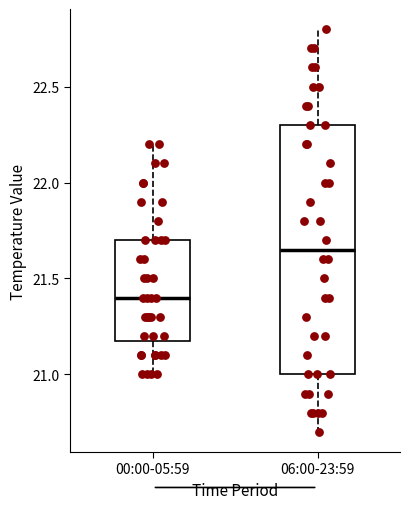

Reading left to right, transcribe this box plot: for each box, give where its median line is, the range the box spans, and where its two whiskers end, as read against the y-axis. The values are not printed on the chart, so give them approximately, as read against the axis.

00:00-05:59: median 21.40, box 21.20 to 21.70, whiskers 21.00 to 22.20
06:00-23:59: median 21.65, box 21.00 to 22.30, whiskers 20.70 to 22.80